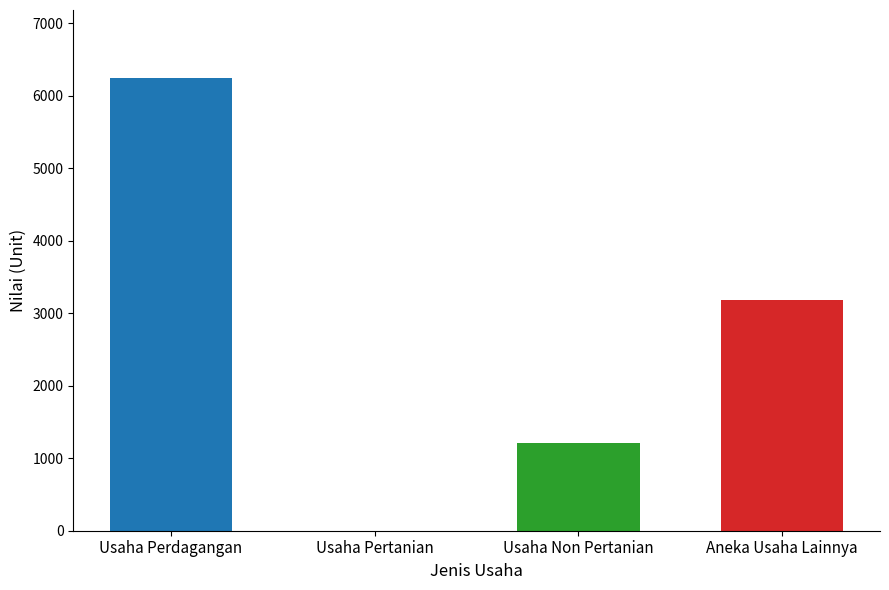

Reading left to right, list all the values displayed in this chart.

6248	0	1210	3177